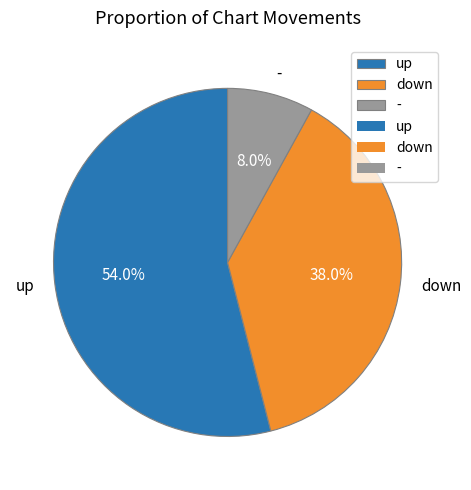

To the nearest percent, what is the average slice percentage?

33%